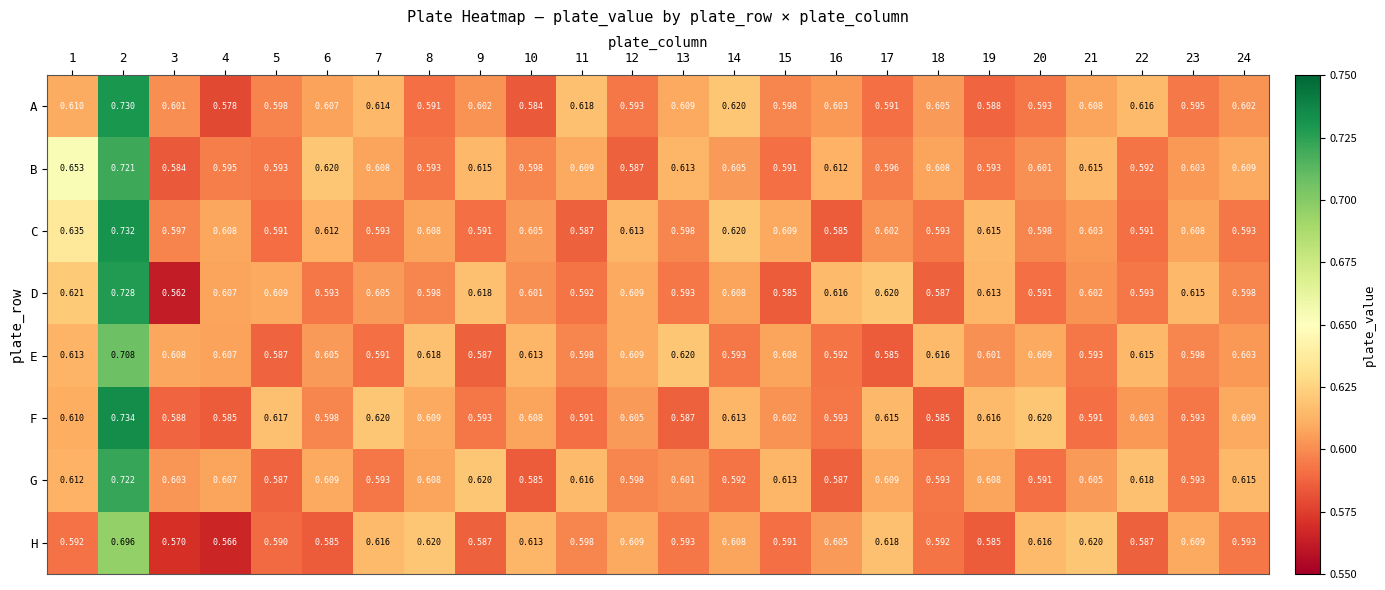

Which category has the lowest value across all series?

3